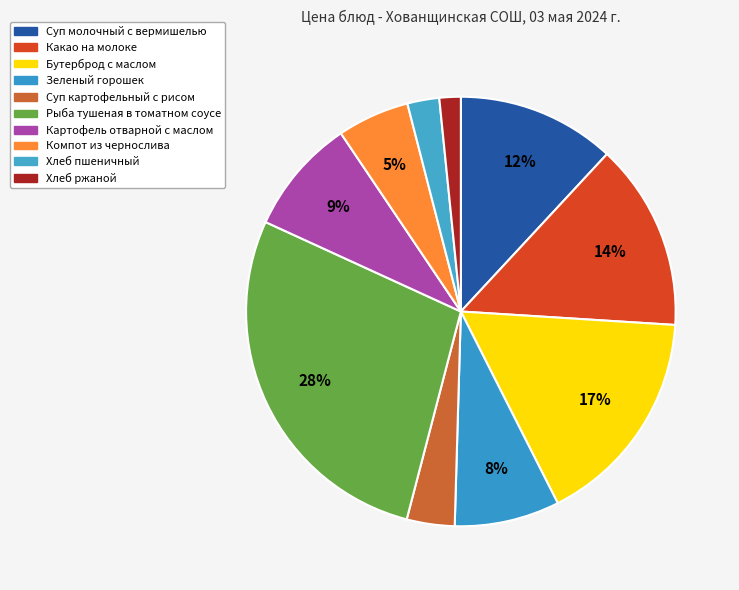

To the nearest percent, what portion does Какао на молоке represent?

14%